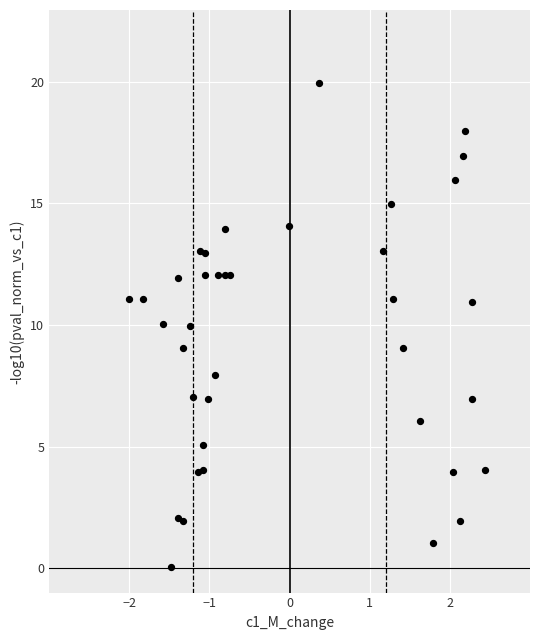

What is the range of Y values (max minus min)?

19.9